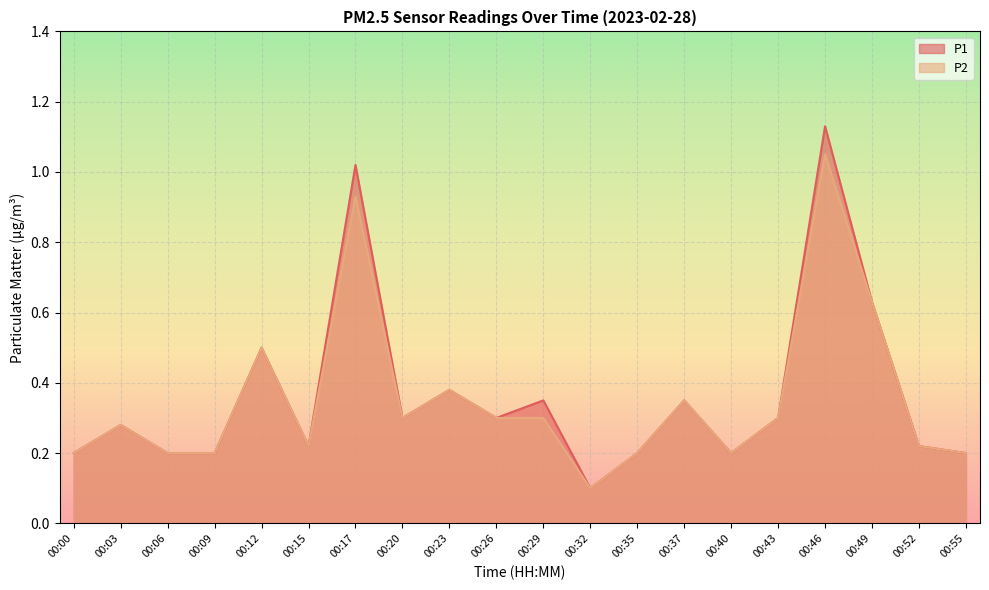

The value of P2 at 00:55 is 0.2. True or false?

True